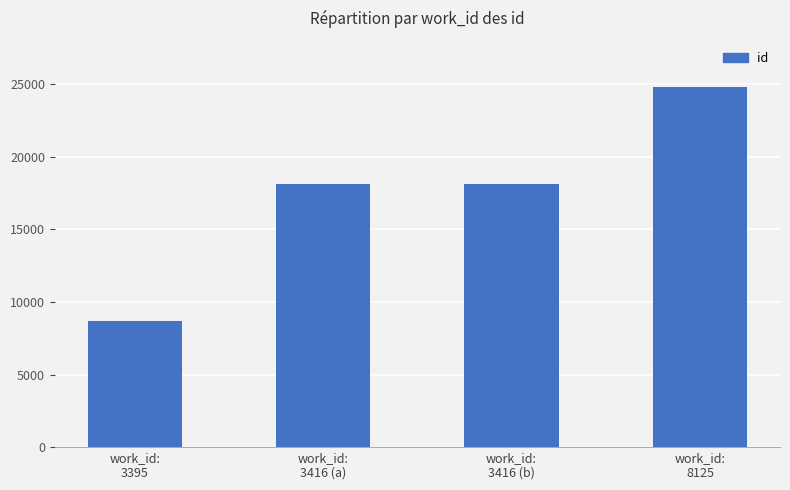

What is the minimum value shown in the chart?

8682